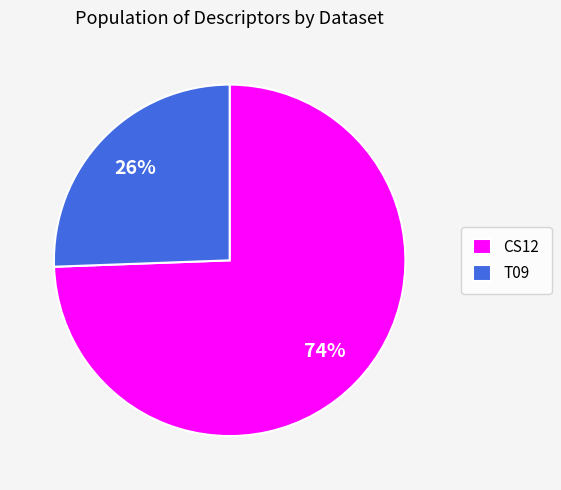

Which slice represents more than half of the pie?

CS12